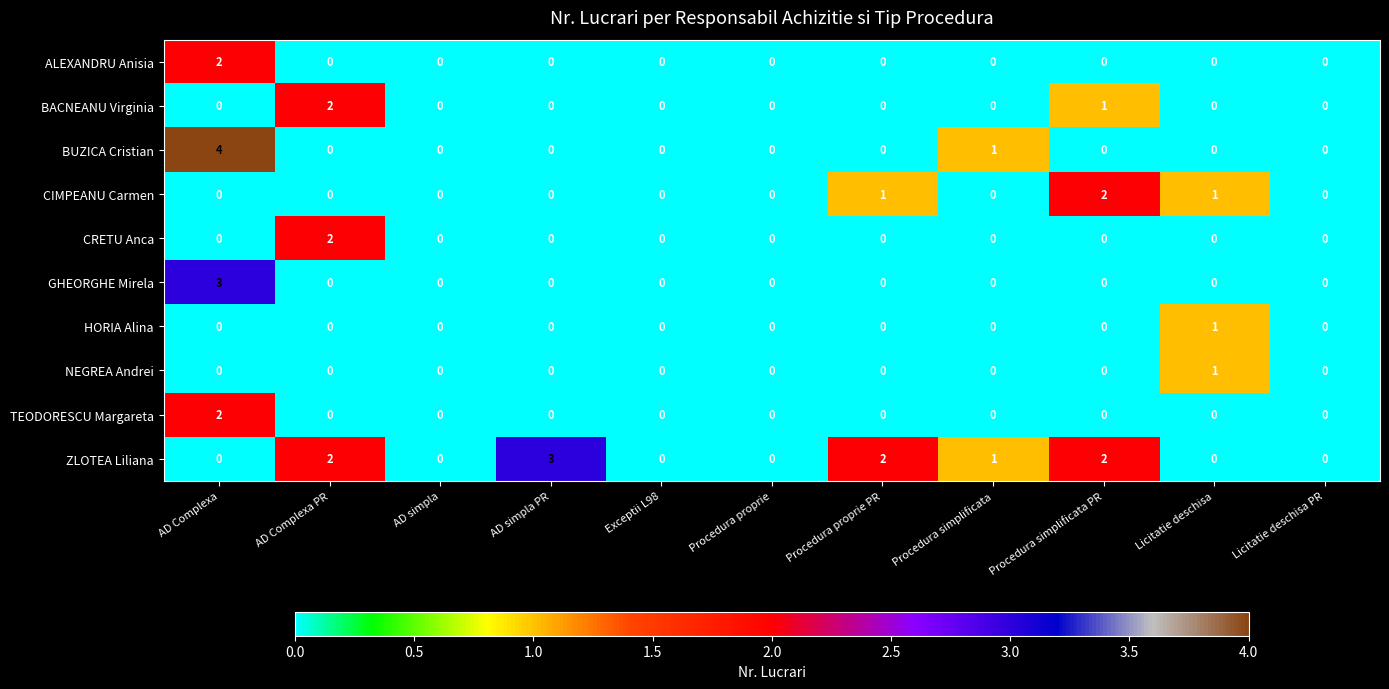

True or false: ALEXANDRU Anisia has a value of 1 at Procedura proprie.

False